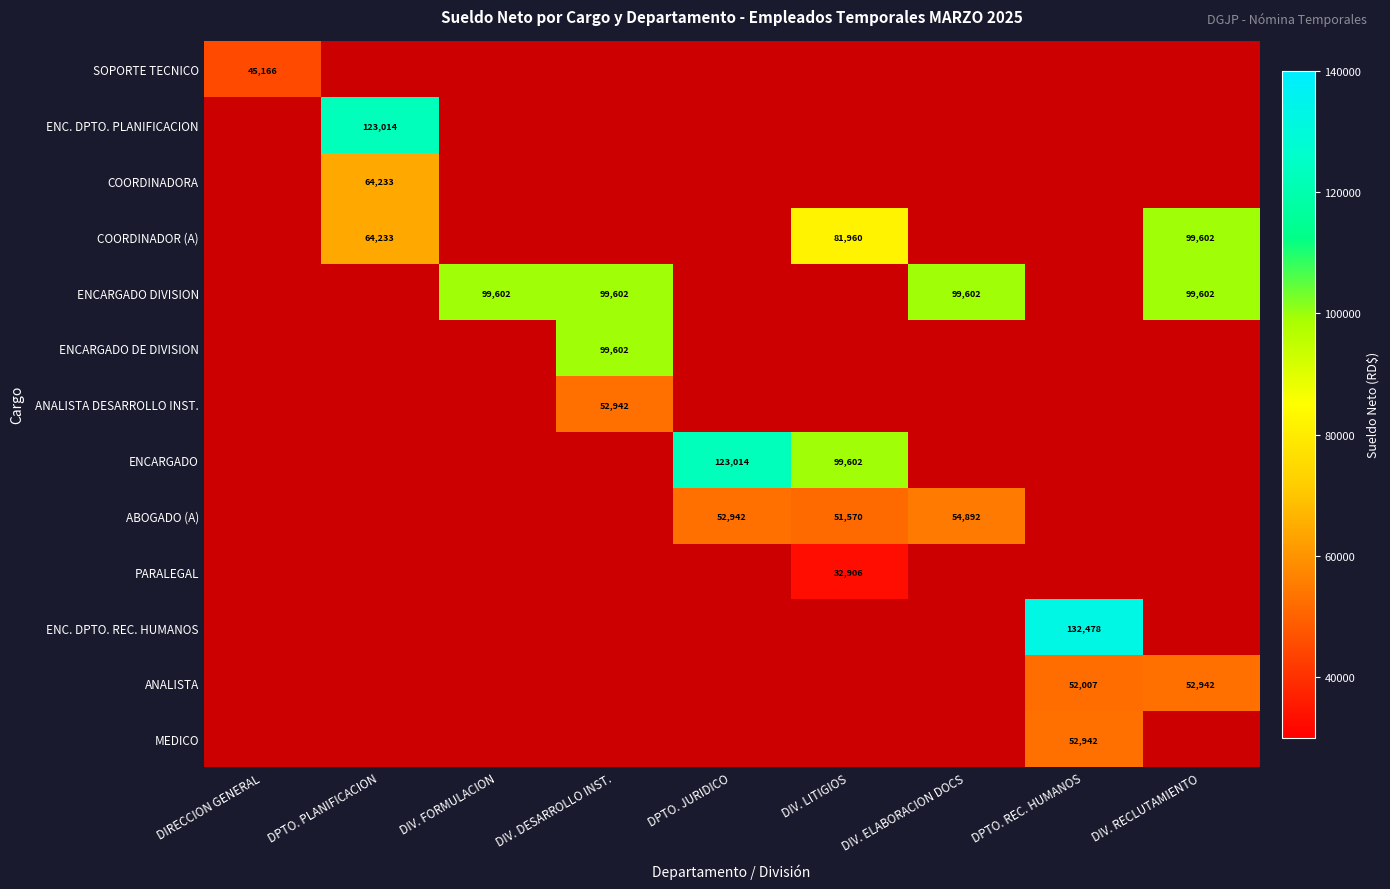

Is it true that ENC. DPTO. PLANIFICACION equals 41901.0 at DPTO. PLANIFICACION?

False